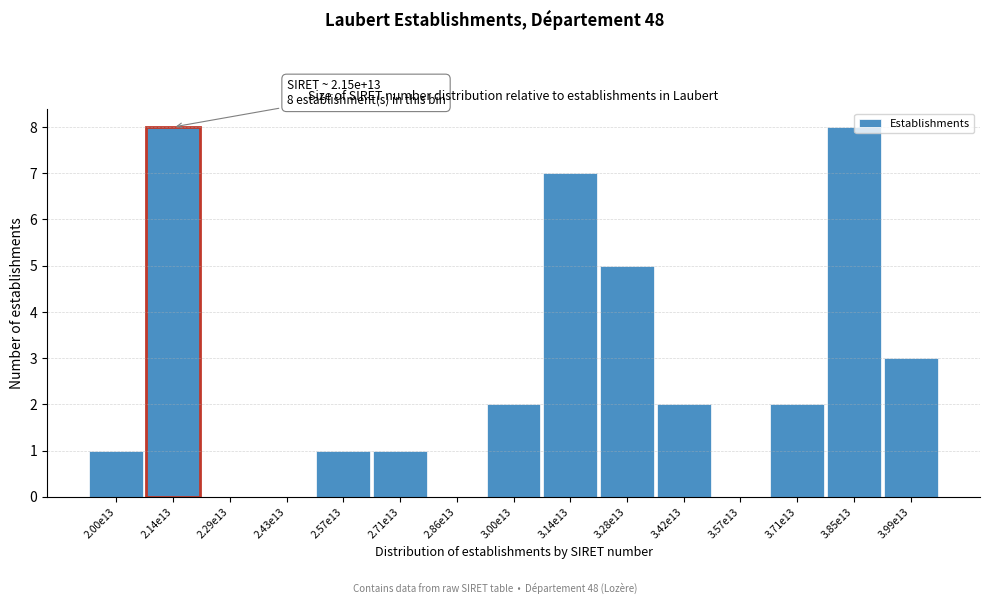

Reading right to left, extract all data points from this chart.

3.99e13=3	3.85e13=8	3.71e13=2	3.57e13=0	3.42e13=2	3.28e13=5	3.14e13=7	3.00e13=2	2.86e13=0	2.71e13=1	2.57e13=1	2.43e13=0	2.29e13=0	2.14e13=8	2.00e13=1